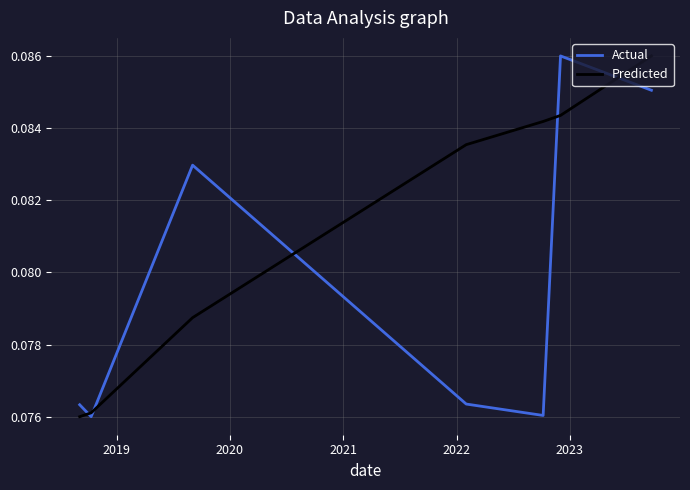

Rank the series by their average value, from lowest to highest.

Actual, Predicted